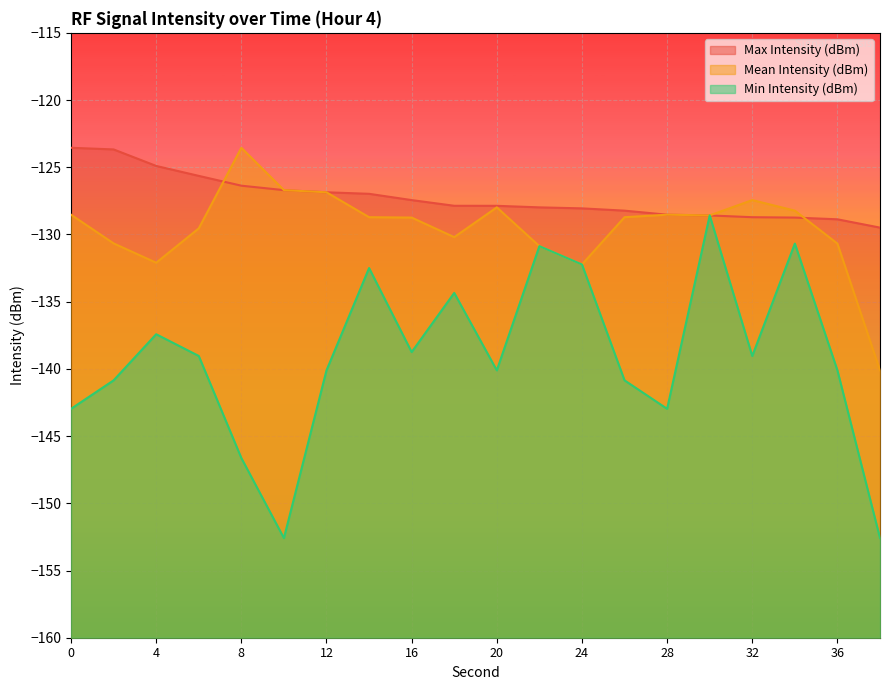

Between 2 and 14, which series saw the biggest shift?

Min Intensity (dBm)